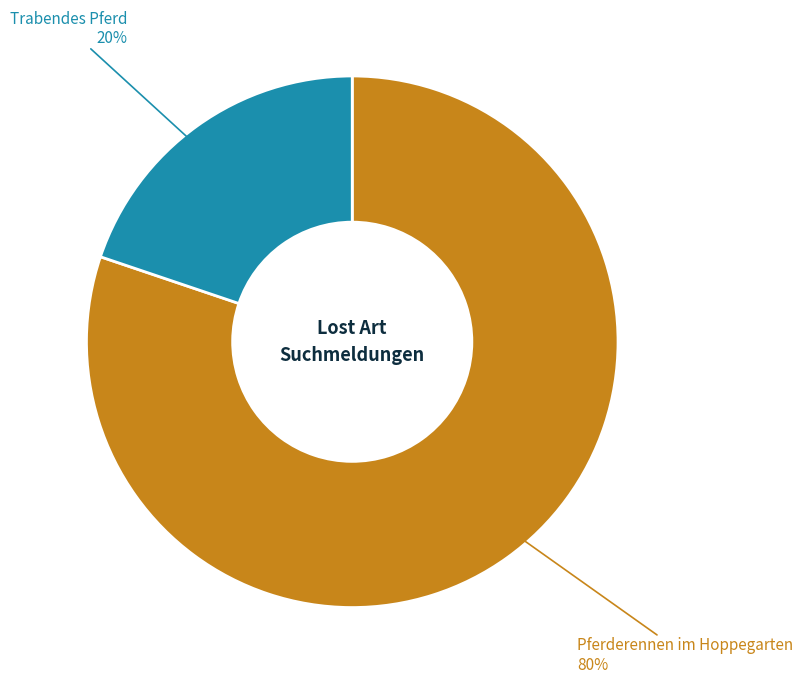

Does any single category account for the majority?

Yes